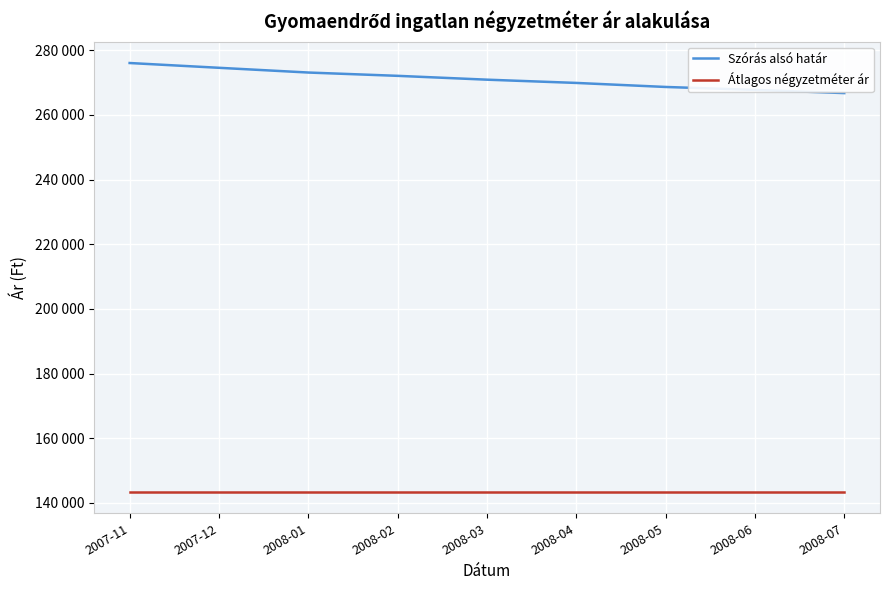

The Szórás alsó határ series shows 267753 at 2008-06. True or false?

True